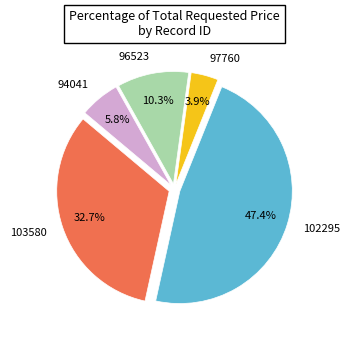

What percentage is the 103580 slice, to the nearest percent?

33%